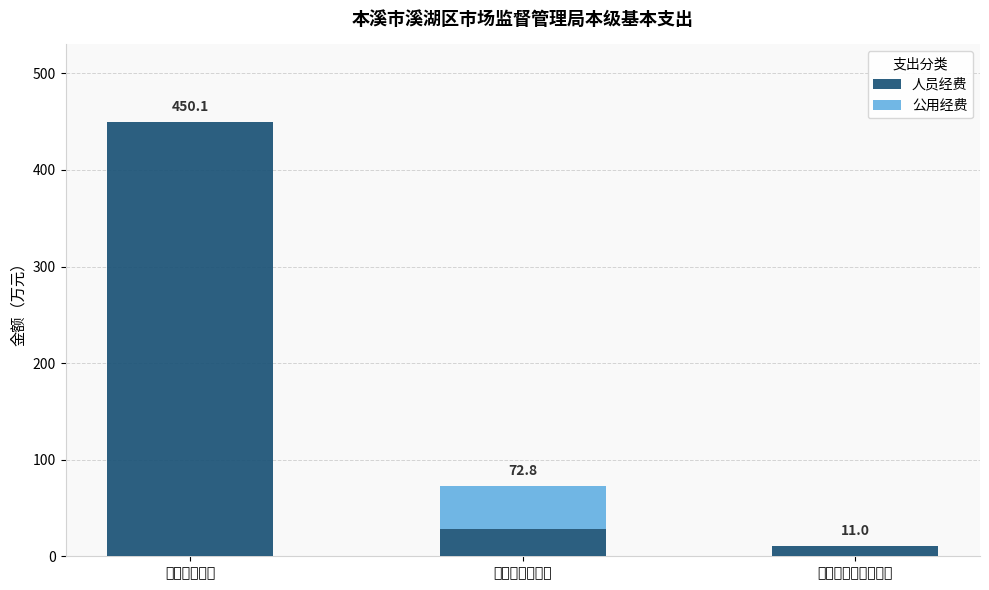

What are all the series names shown in the legend?

人员经费, 公用经费